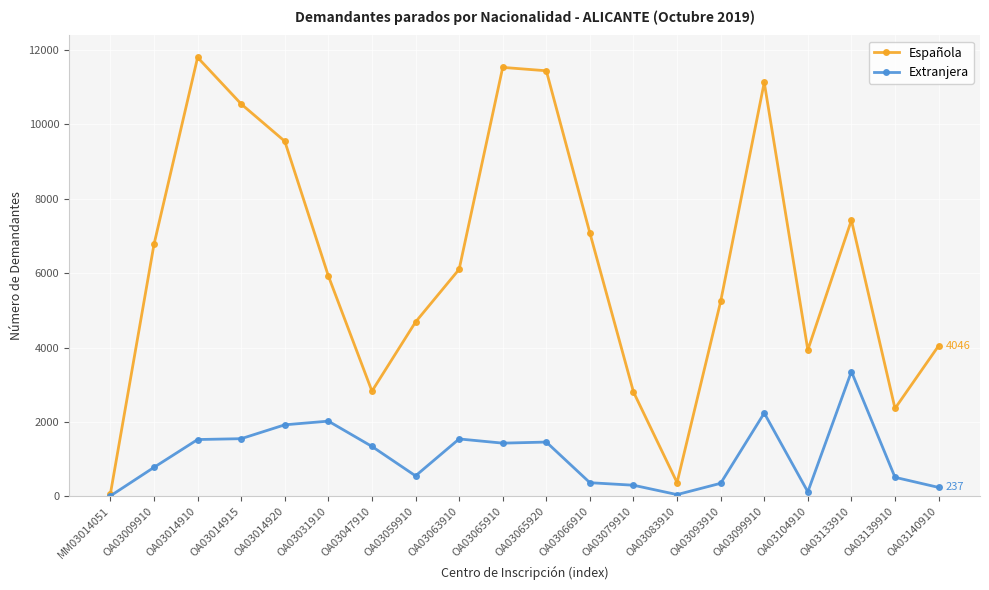

What position from the left is OA03079910?

13